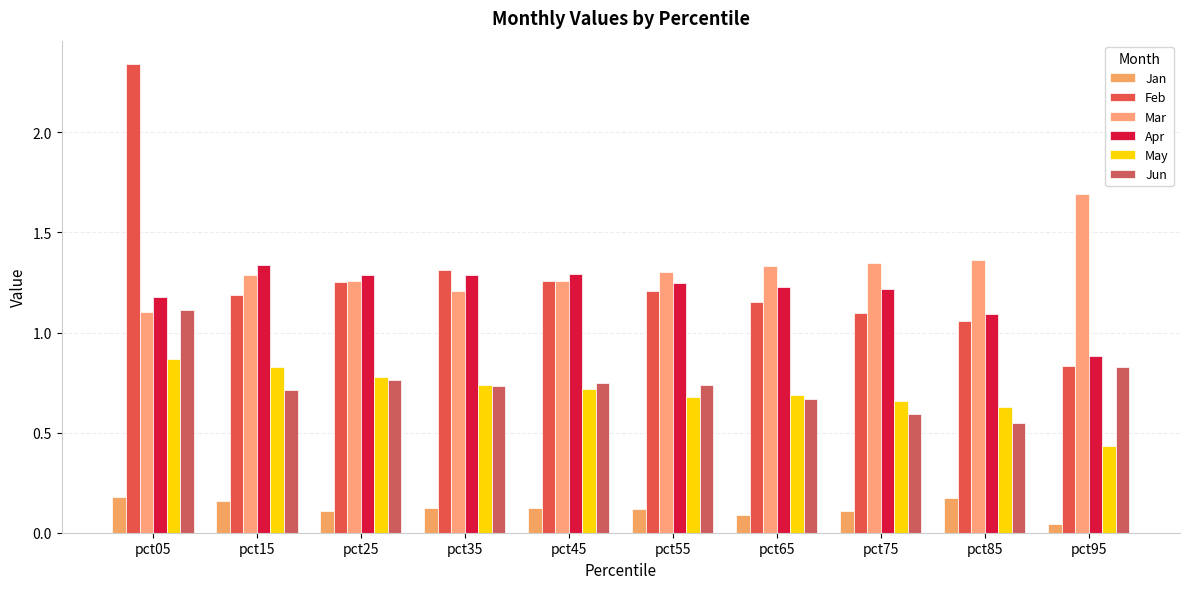

Where does the Apr series first go above 1?

pct05